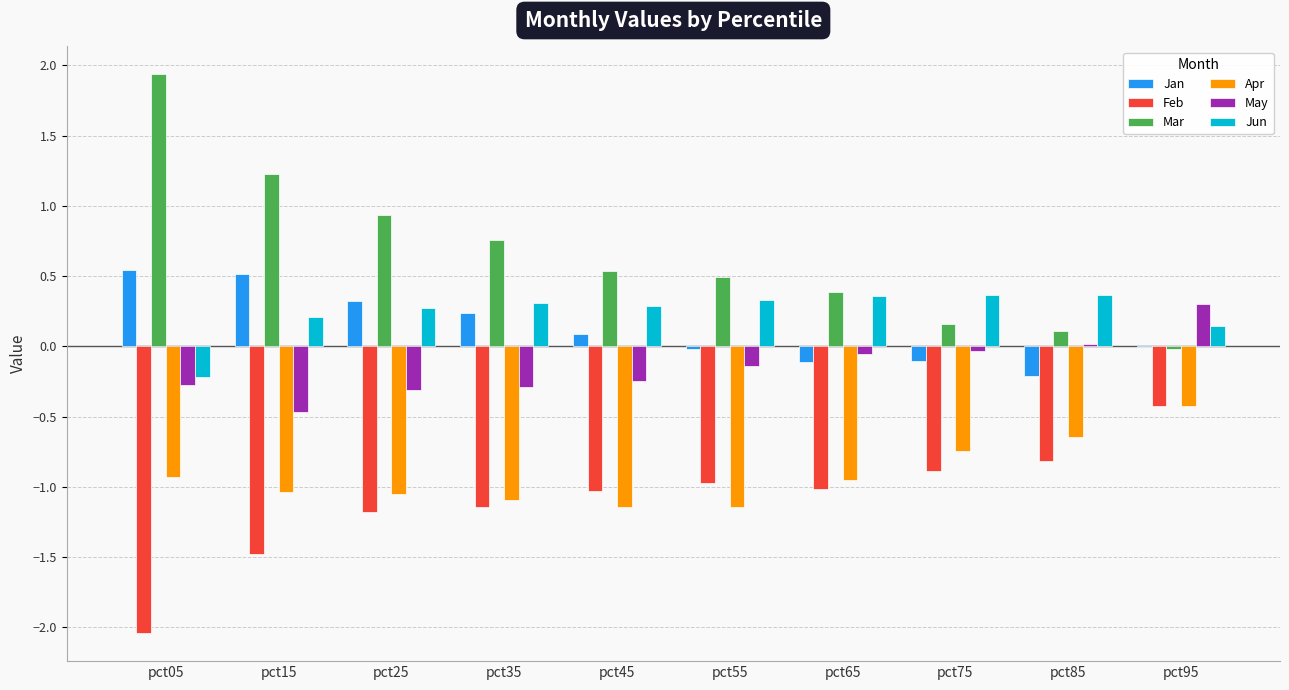

The value of May at pct35 is -0.5. True or false?

False